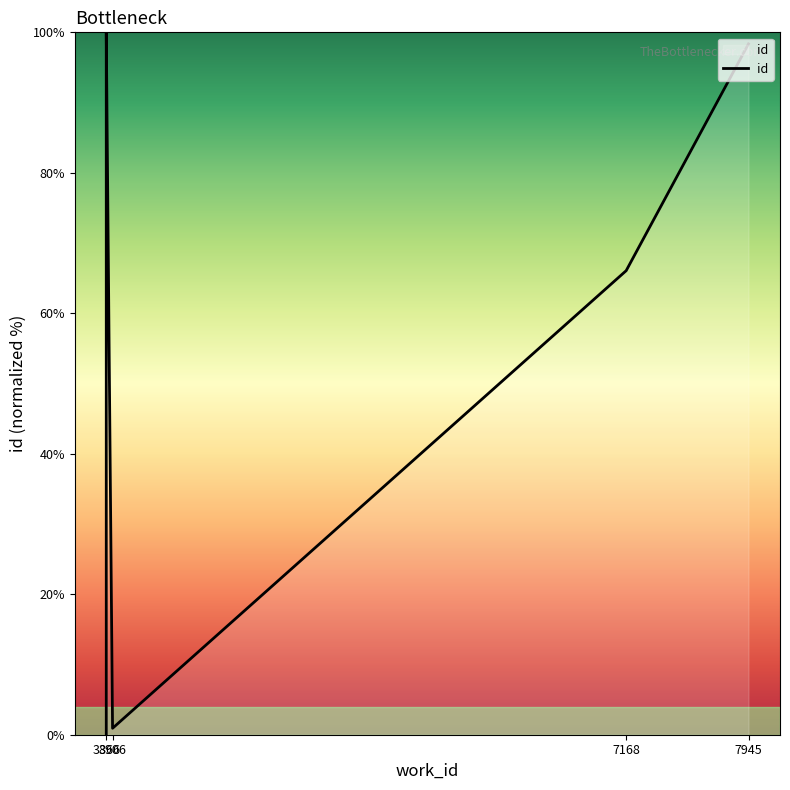

Is this an area chart (filled region under the line)?

No